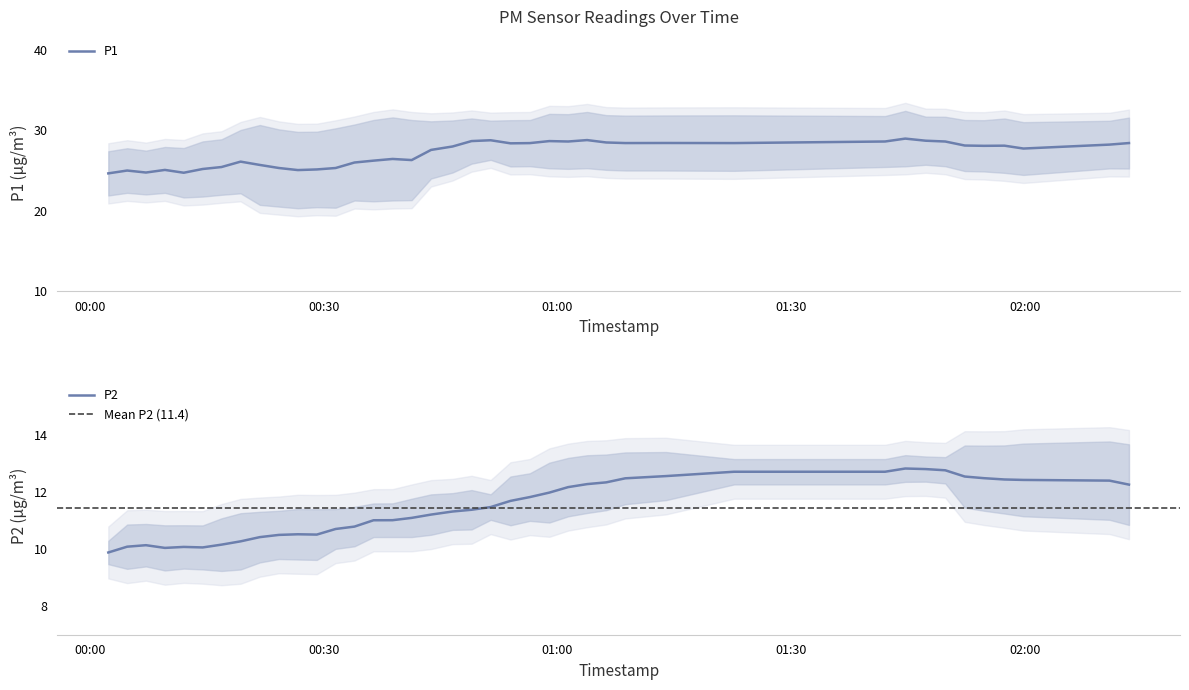

Rank the series by their maximum value, from highest to lowest.

P1, P2